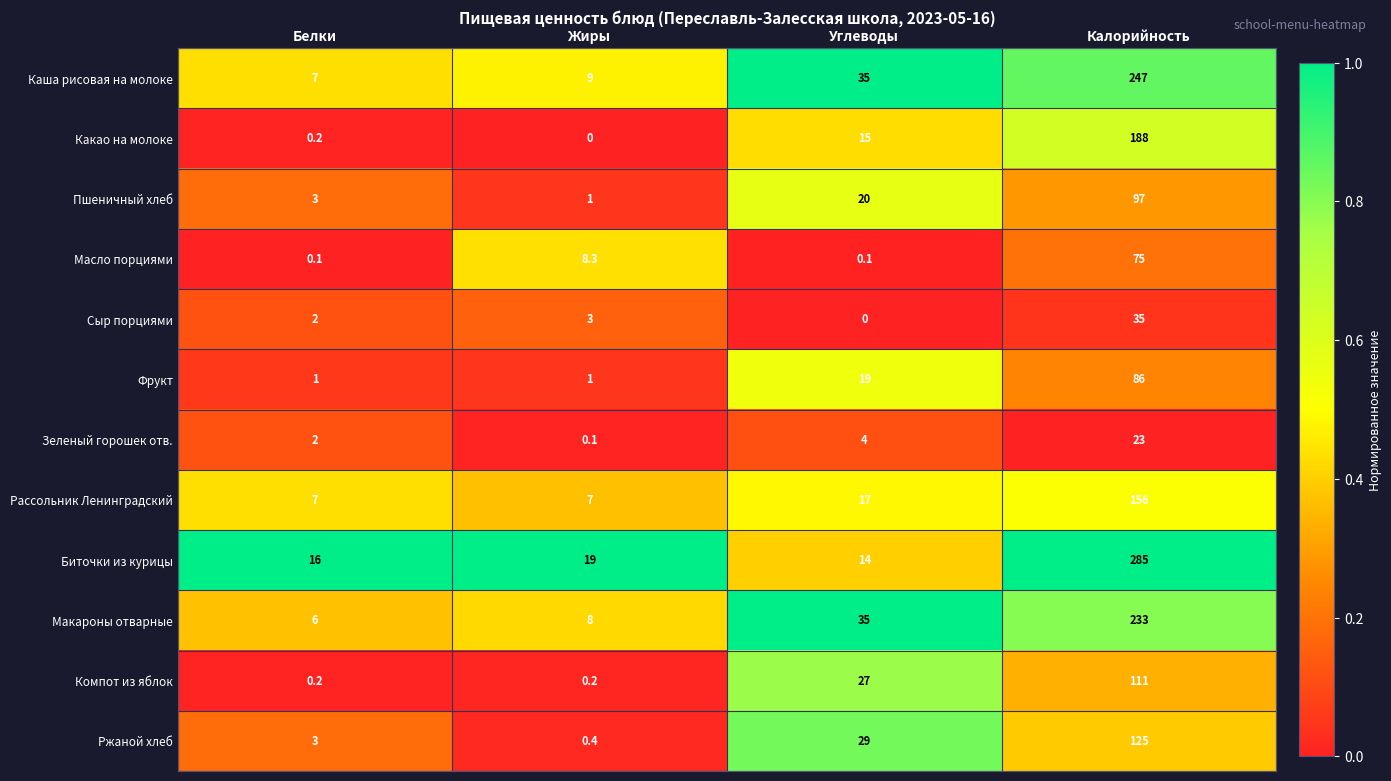

What is the sum of the Фрукт values at Белки and Калорийность?

87.0